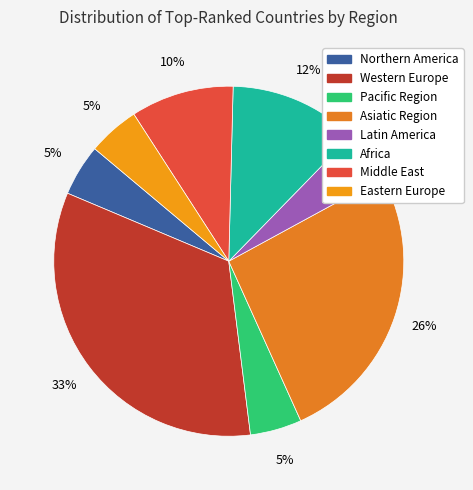

How many slices are in this pie chart?

8